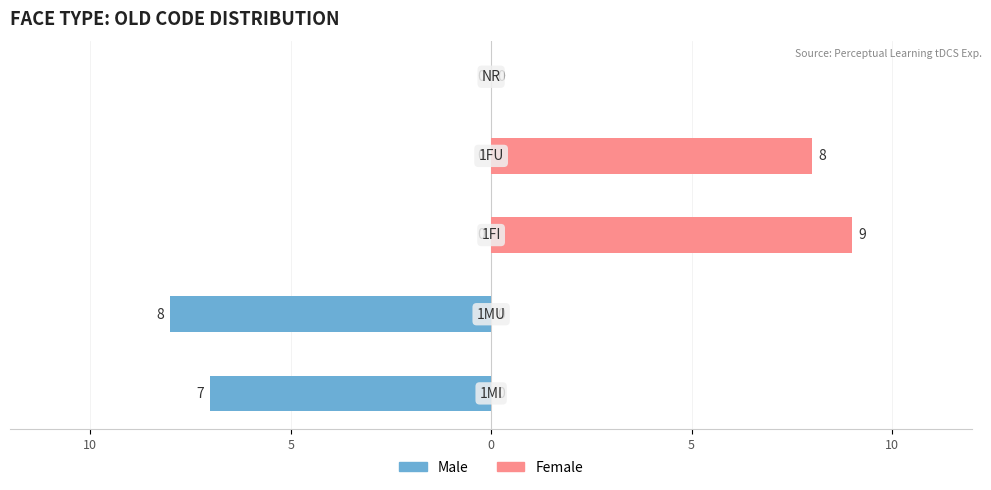

Rank the series by their maximum value, from highest to lowest.

Female, Male